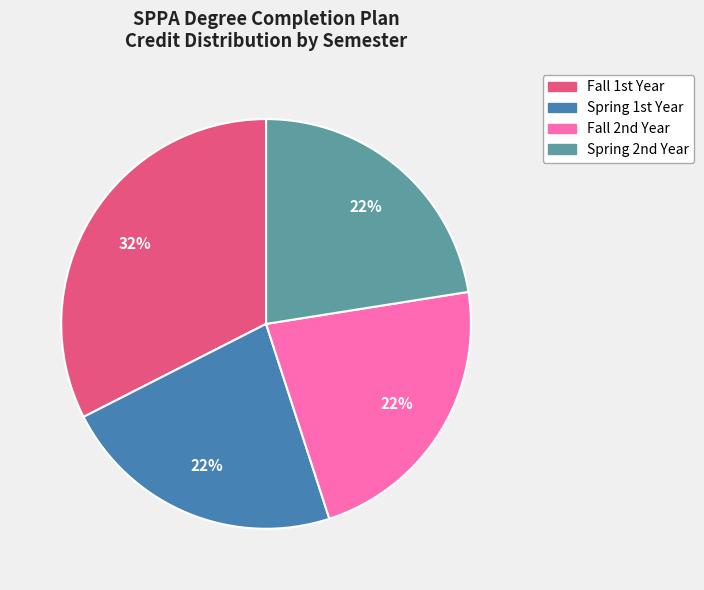

How many segments does this pie chart have?

4